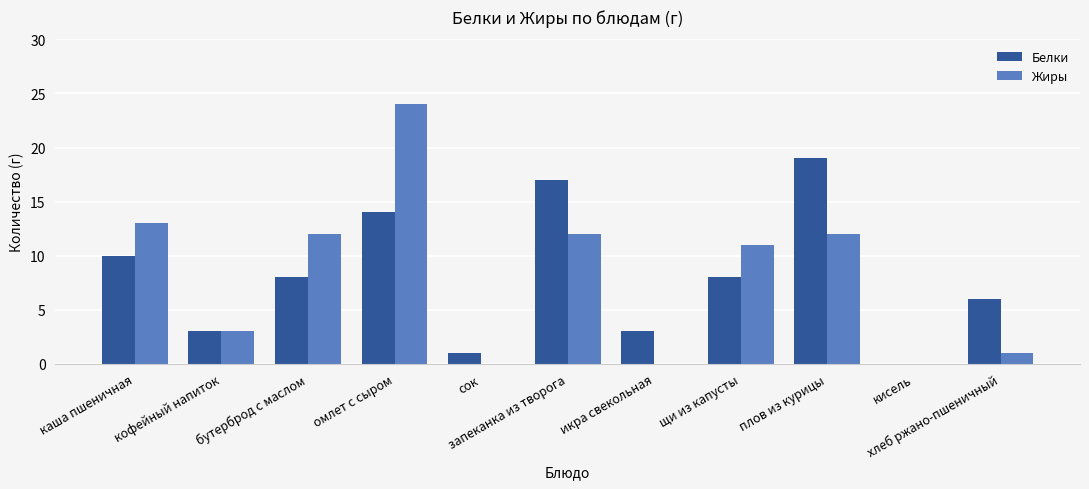

What is the highest value of the Жиры series?

24